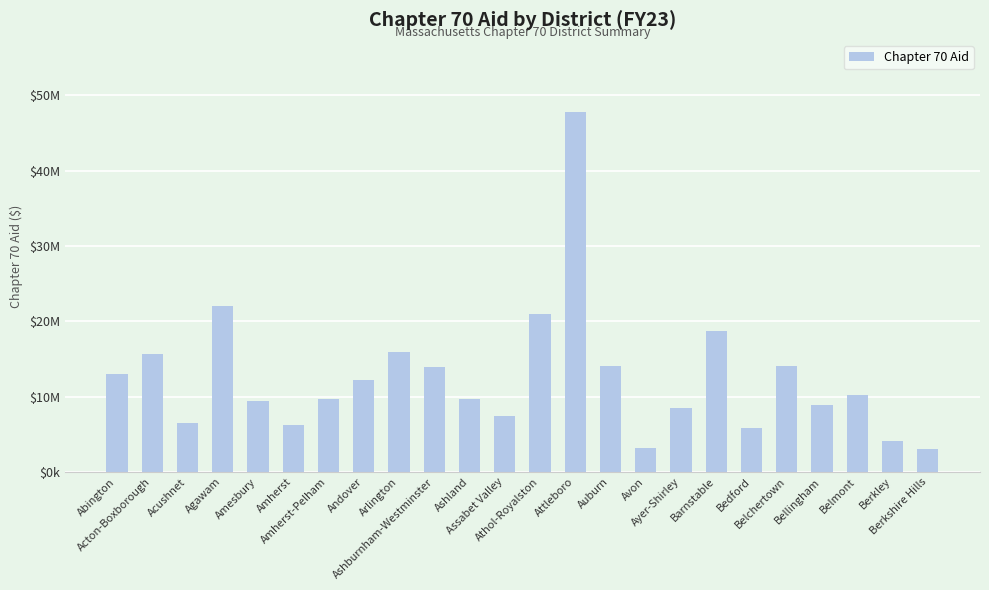

Does the chart contain any negative values?

No